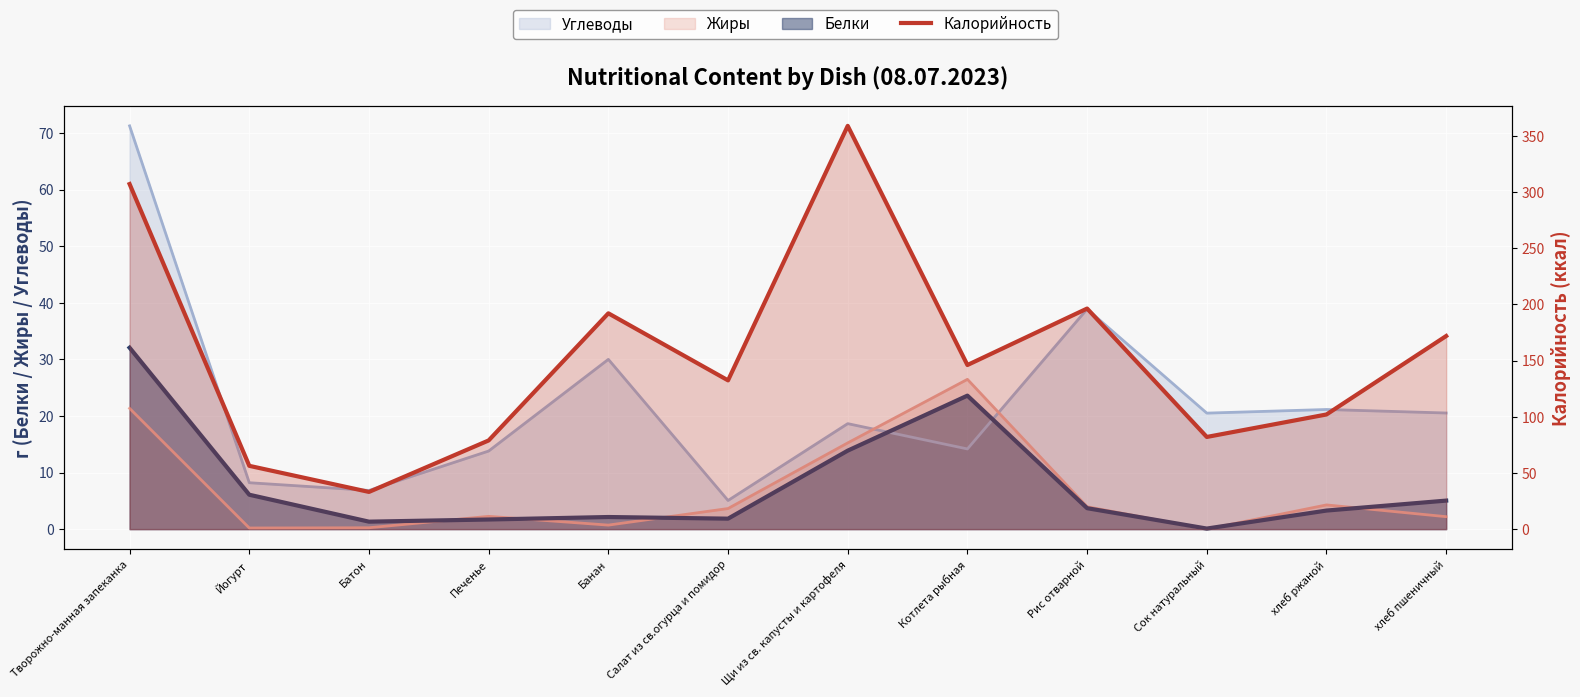

Approximately how many times larger is the value at Рис отварной compared to Творожно-манная запеканка?

0.6